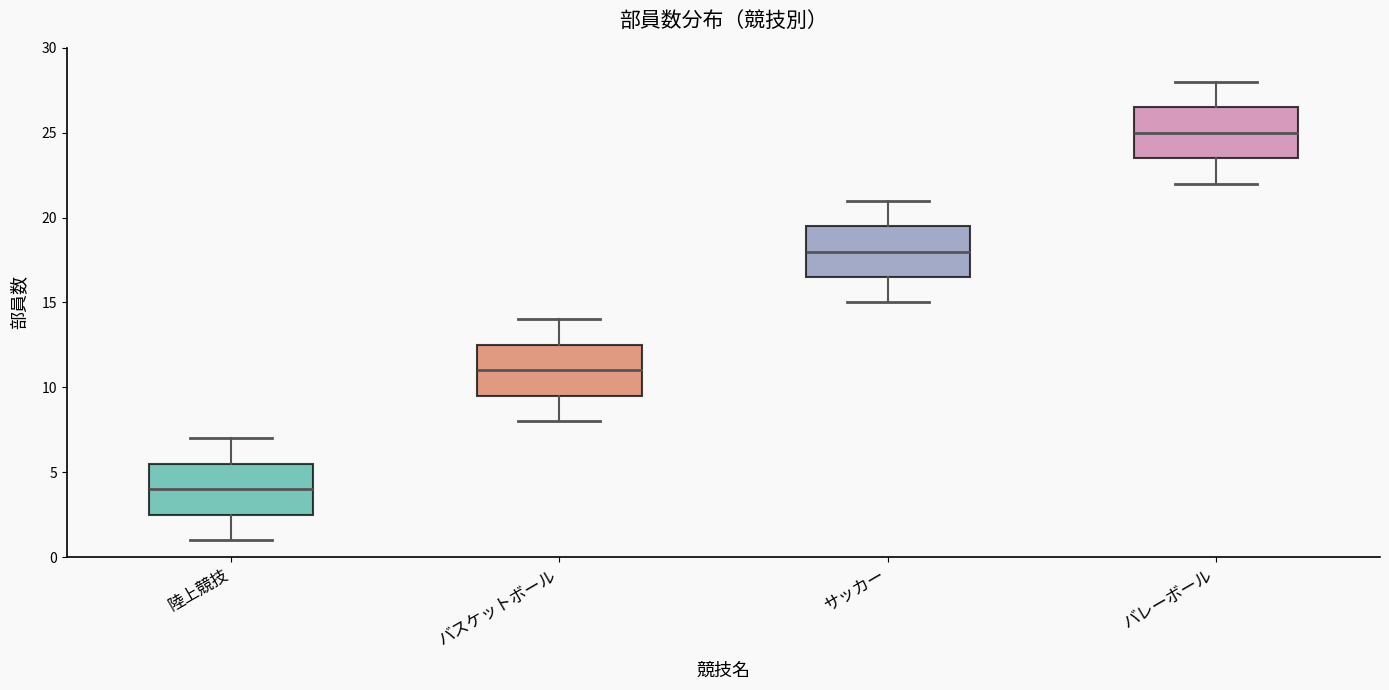

Reading left to right, read every box against the y-axis: the position of its median line, the range the box covers, and the ends of its whiskers. The values are not printed on the chart, so give them approximately, as read against the axis.

陸上競技: median 4.0, box 2.5 to 5.5, whiskers 1.0 to 7.0
バスケットボール: median 11.0, box 9.5 to 12.5, whiskers 8.0 to 14.0
サッカー: median 18.0, box 16.5 to 19.5, whiskers 15.0 to 21.0
バレーボール: median 25.0, box 23.5 to 26.5, whiskers 22.0 to 28.0